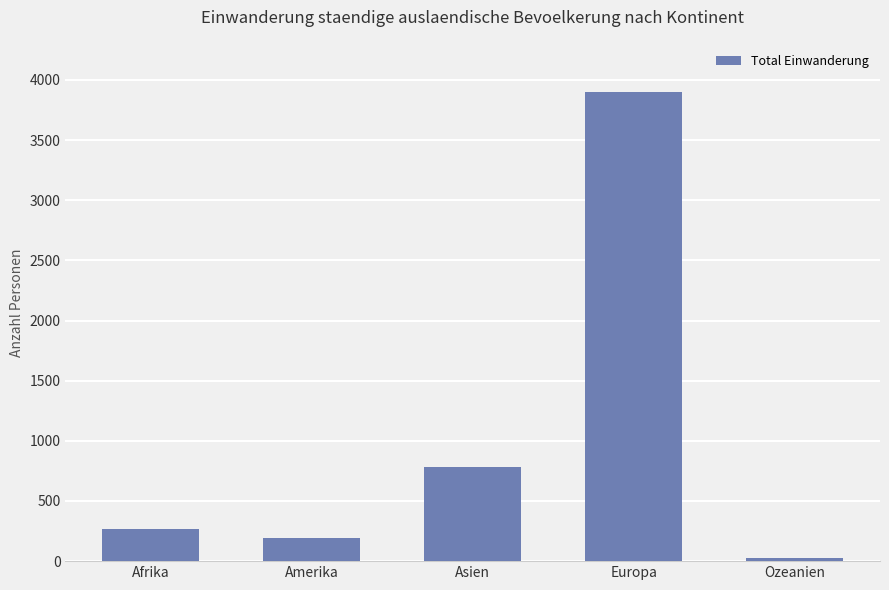

The value at Amerika is 325. True or false?

False